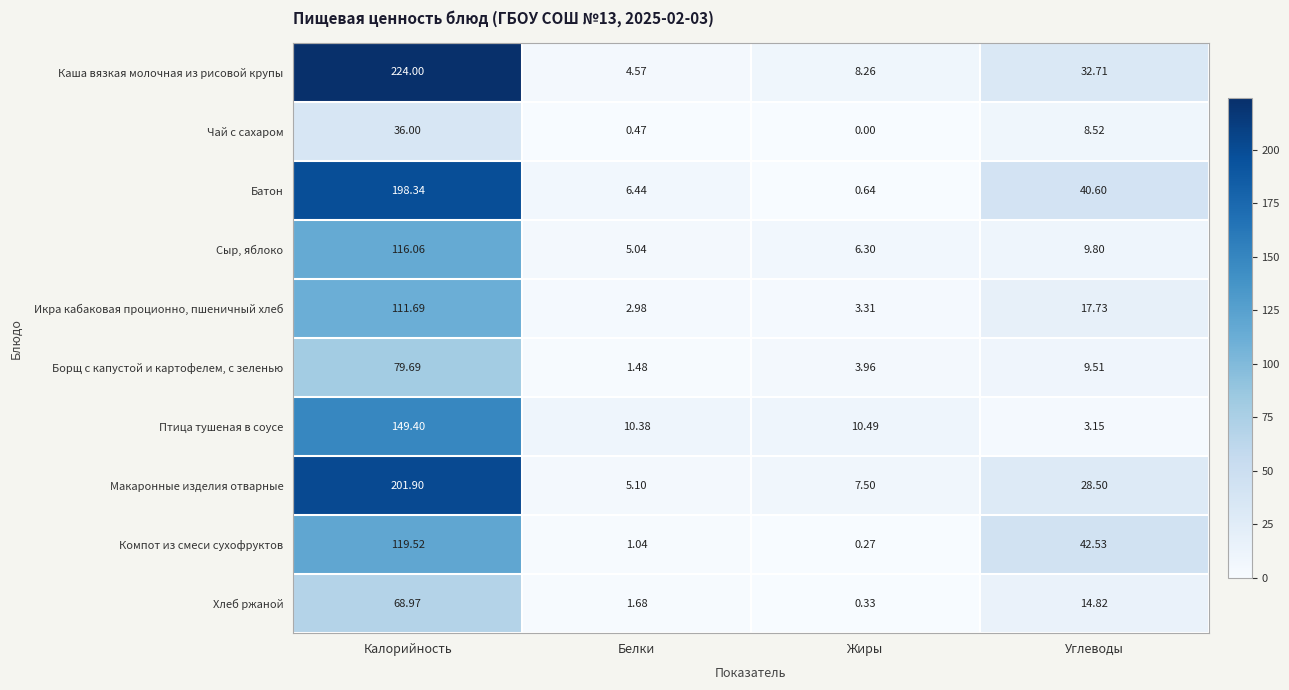

At which label does Икра кабаковая проционно, пшеничный хлеб reach its peak?

Калорийность